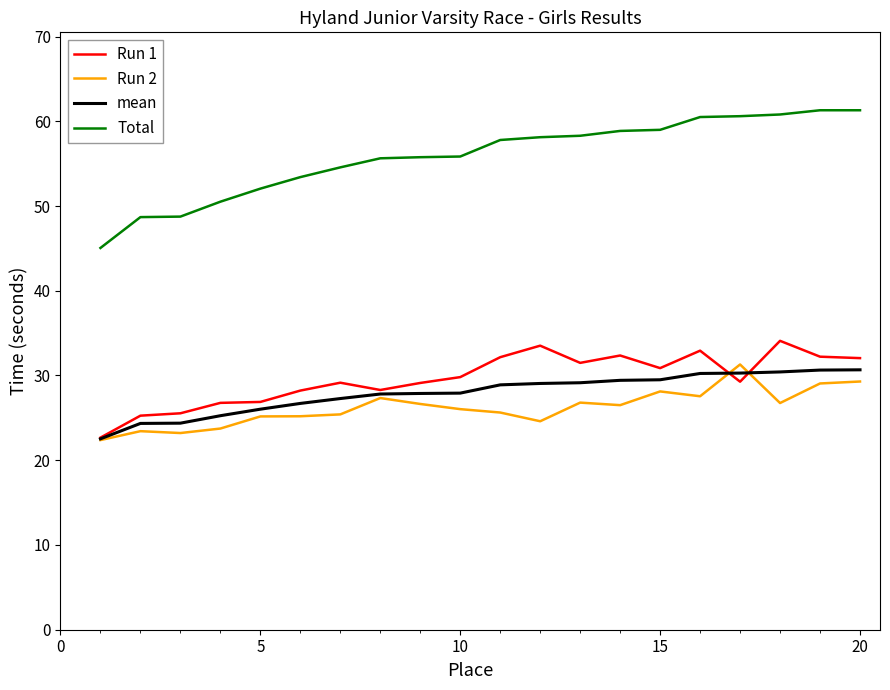

What is the minimum value shown in the chart?

22.4